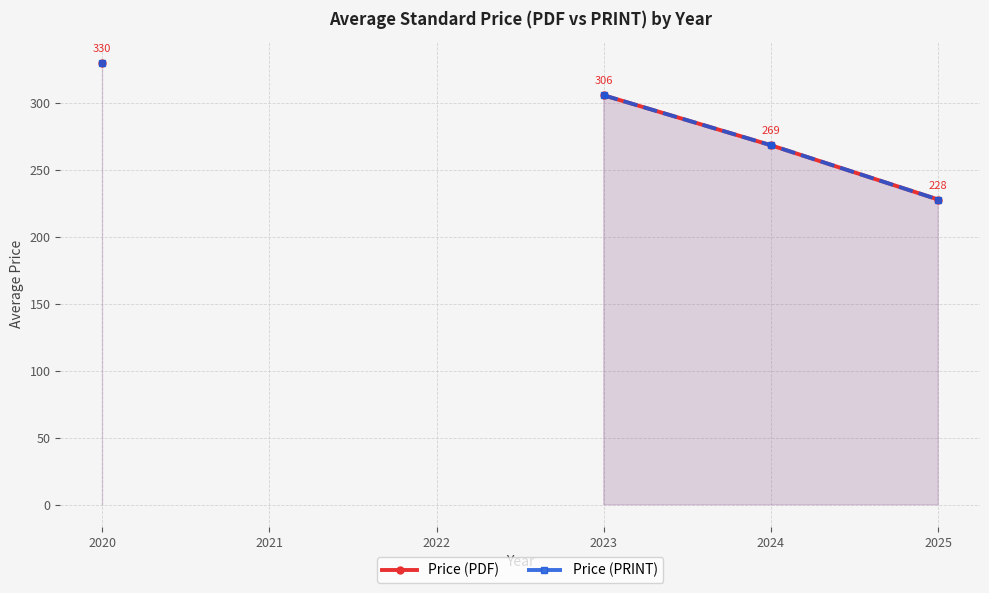

True or false: Price (PRINT) and Price (PDF) cross at least once.

False